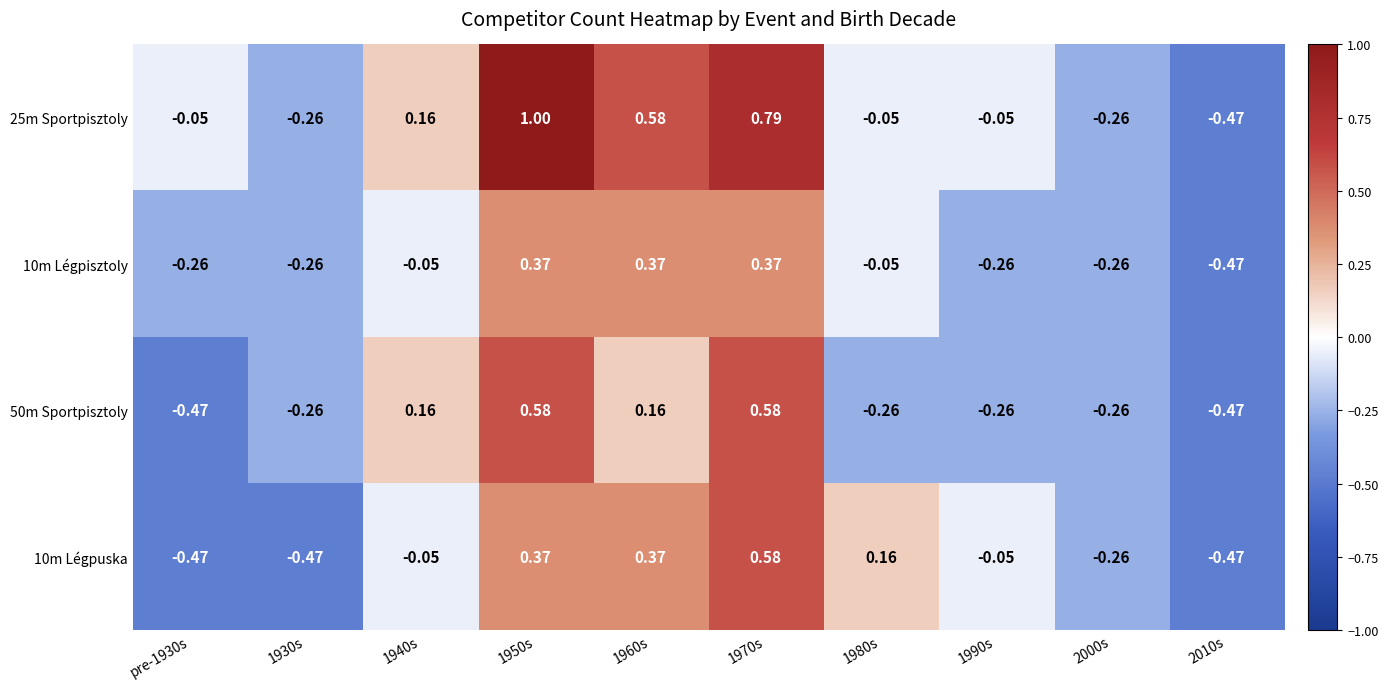

Count the number of categories in the chart.

10